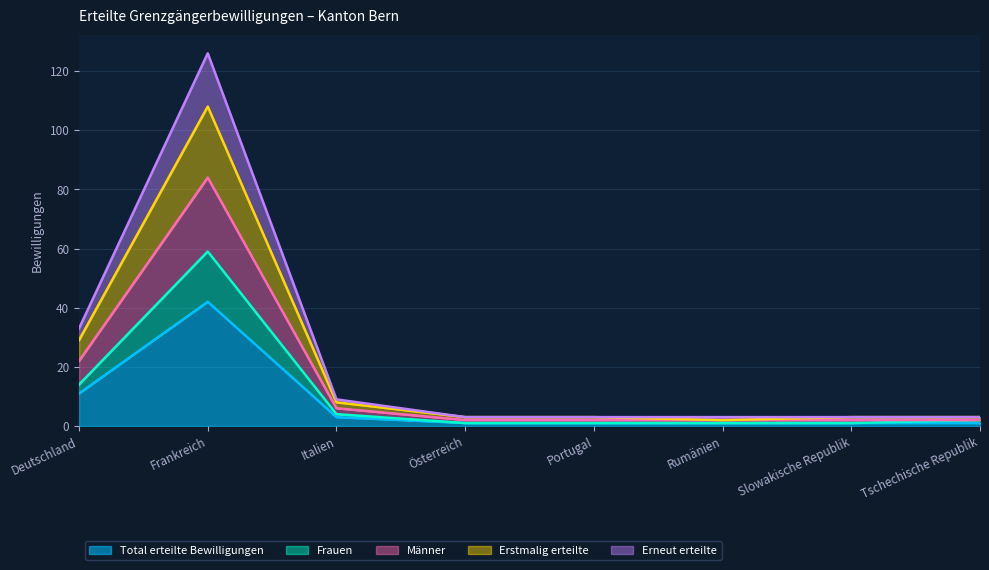

How many interior local peaks does the Total erteilte Bewilligungen series have?

1